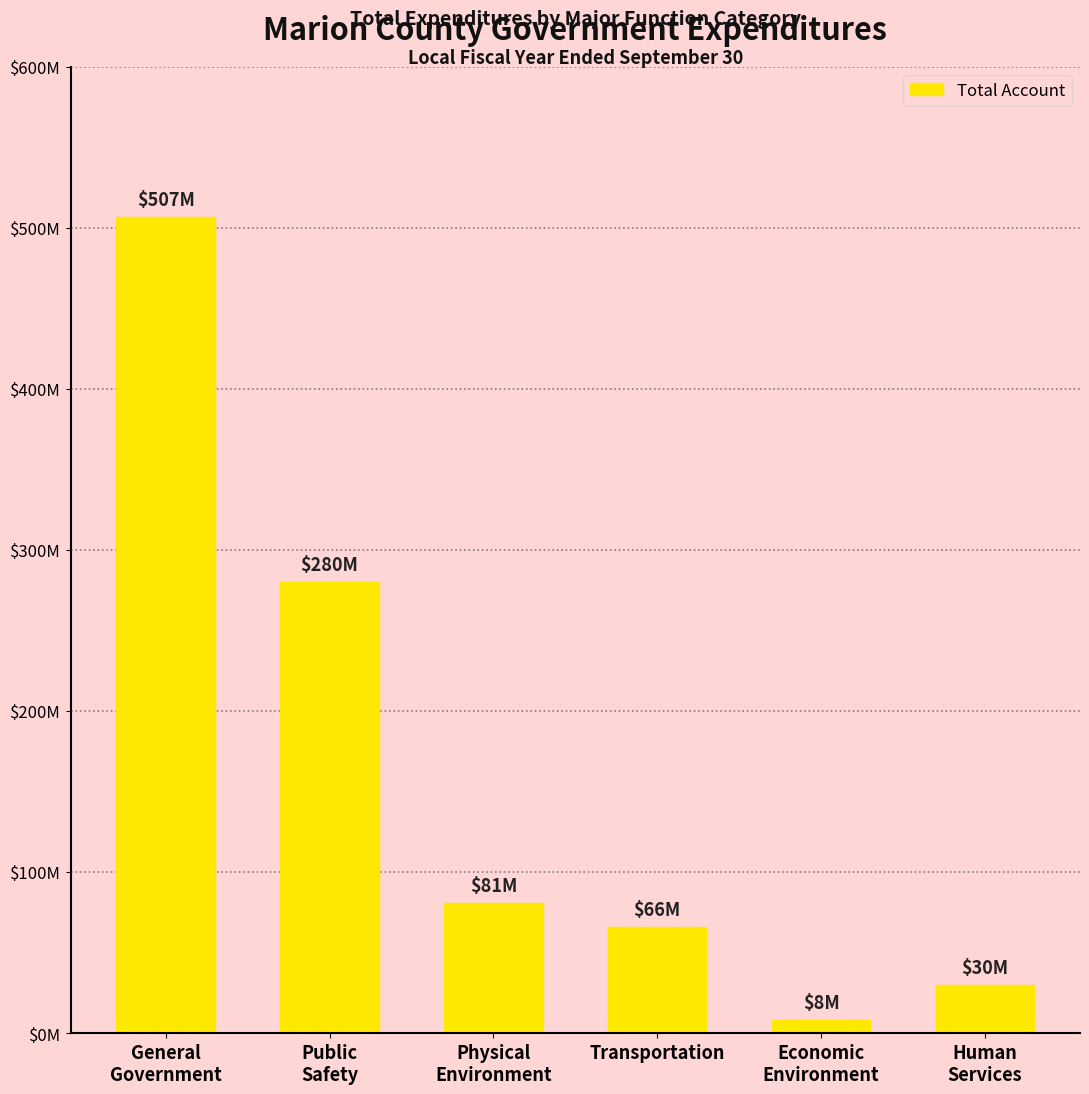

Does the chart contain any negative values?

No